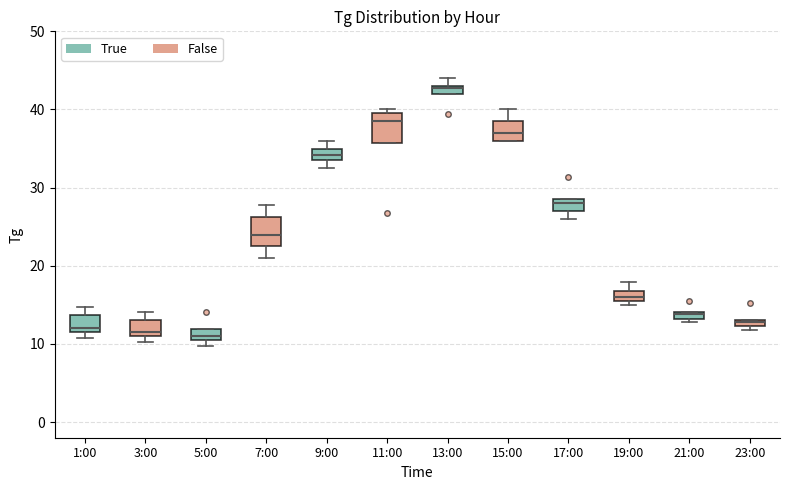

Where is the lower edge of the box for 13:00 on the y-axis? The values are not printed on the chart, so give them approximately, as read against the axis.

42